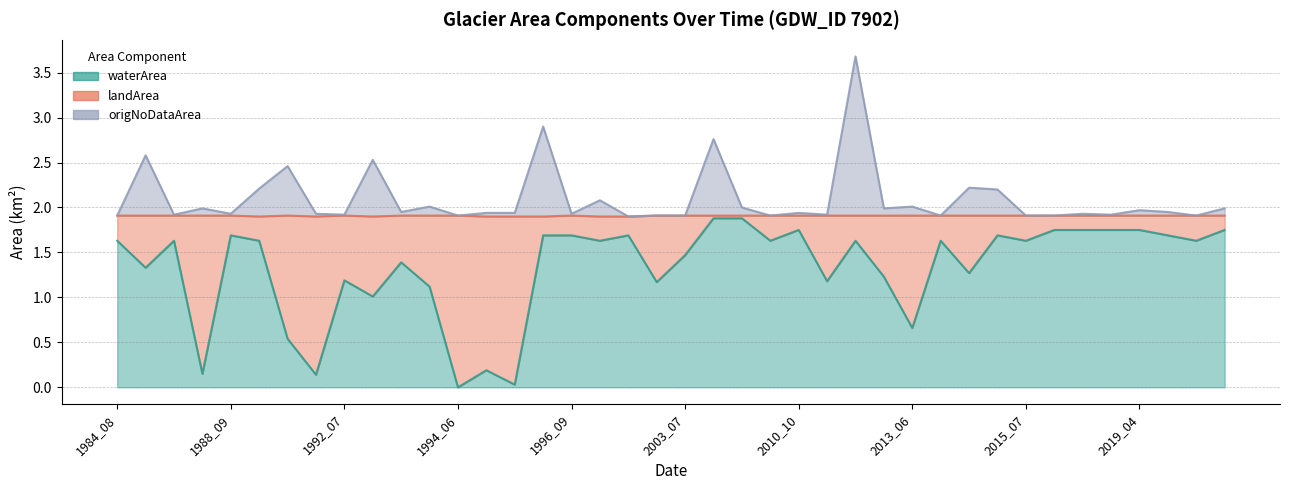

True or false: origNoDataArea and waterArea intersect in this chart.

False